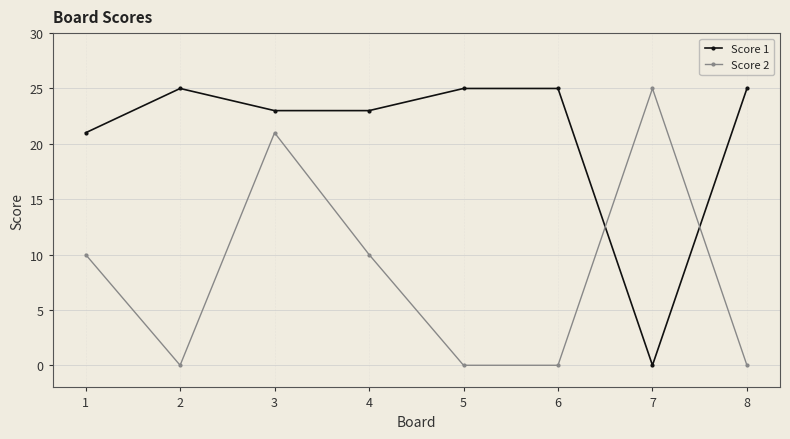

How many categories are shown in the chart?

8